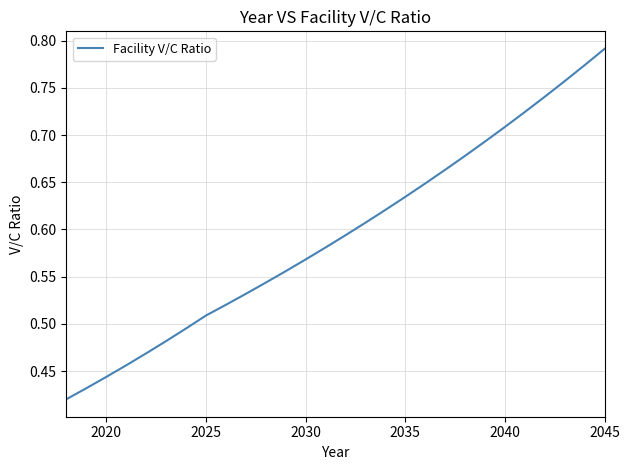

What is the difference between the second highest and minimum values?

0.4